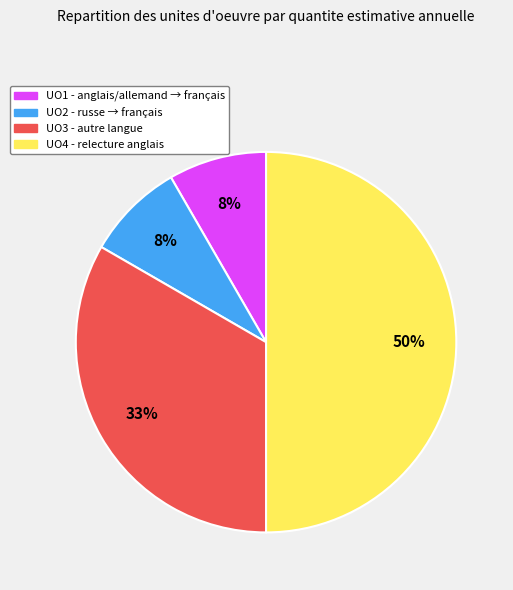

Which slice is the largest?

UO4